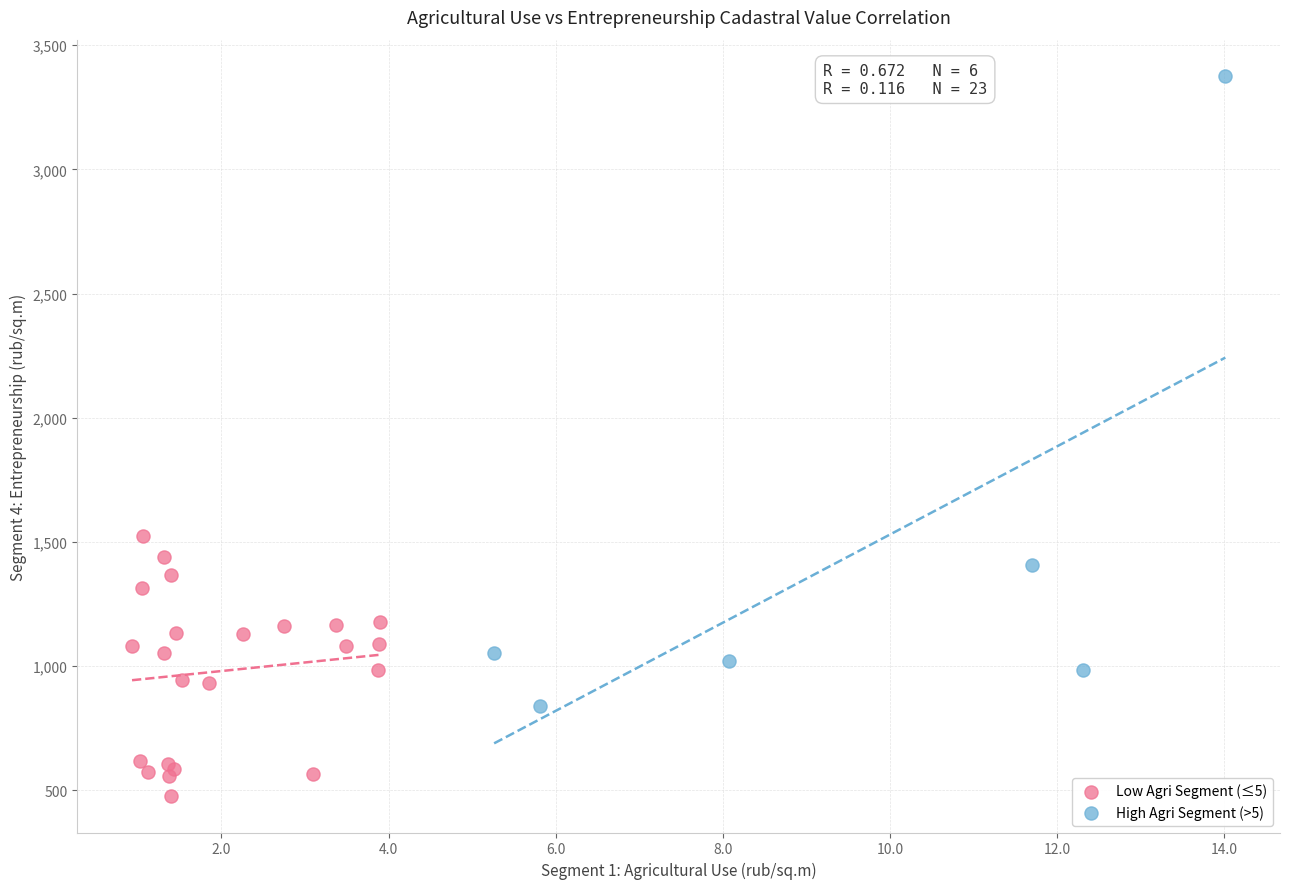

Which series has the widest spread of Y values?

High Agri Segment (>5)